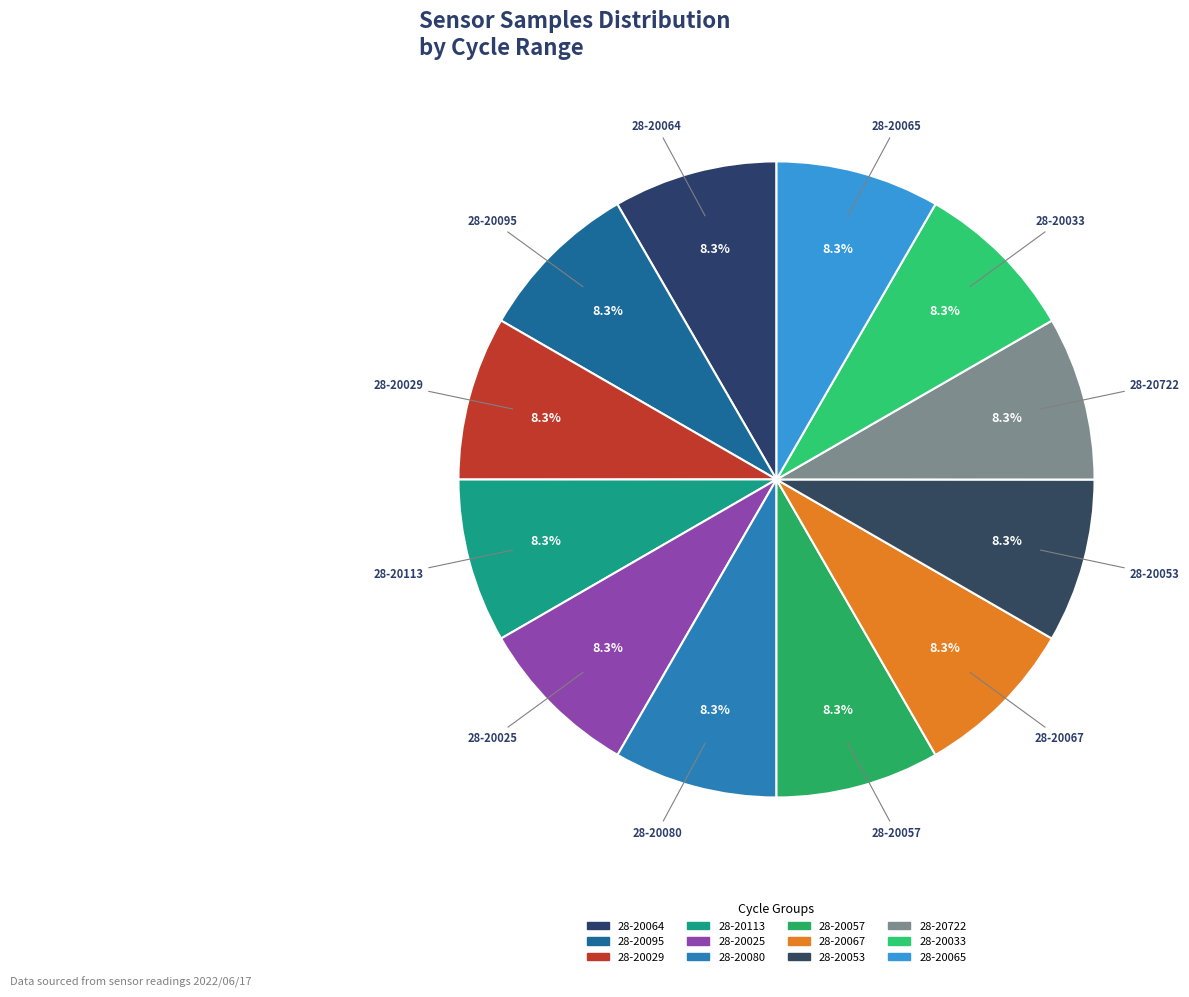

How many segments does this pie chart have?

12